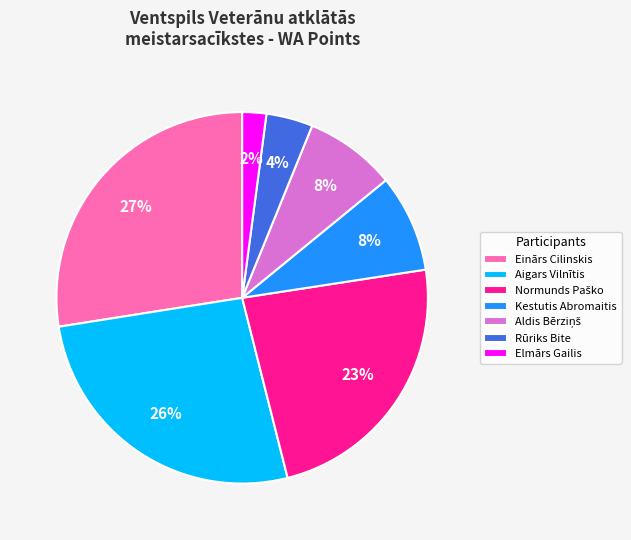

What is the largest slice in the pie chart?

Einārs Cilinskis